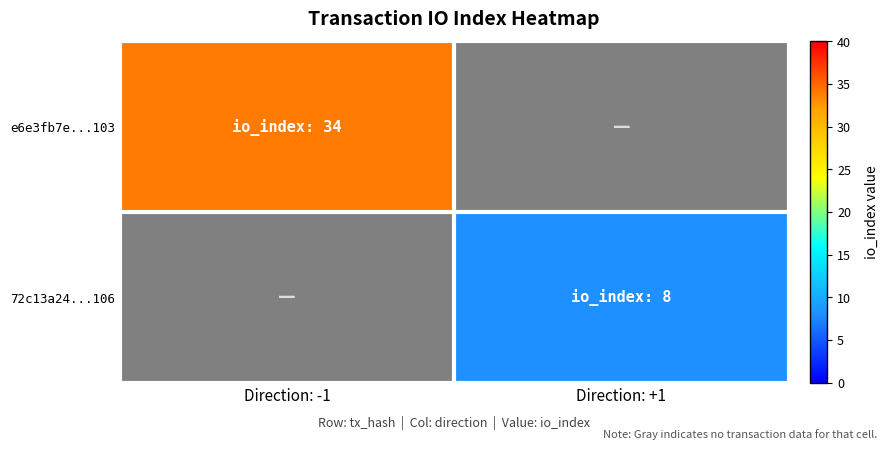

True or false: e6e3fb7e...103 has a value of 15.9 at Direction: -1.

False